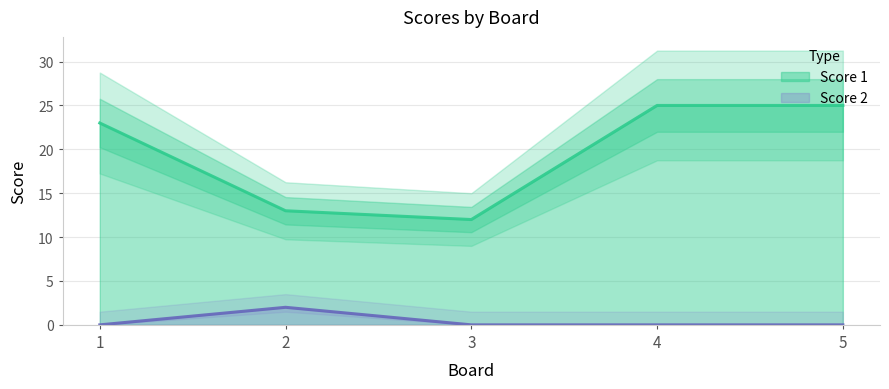

At which category does Score 2 reach its first local peak?

2